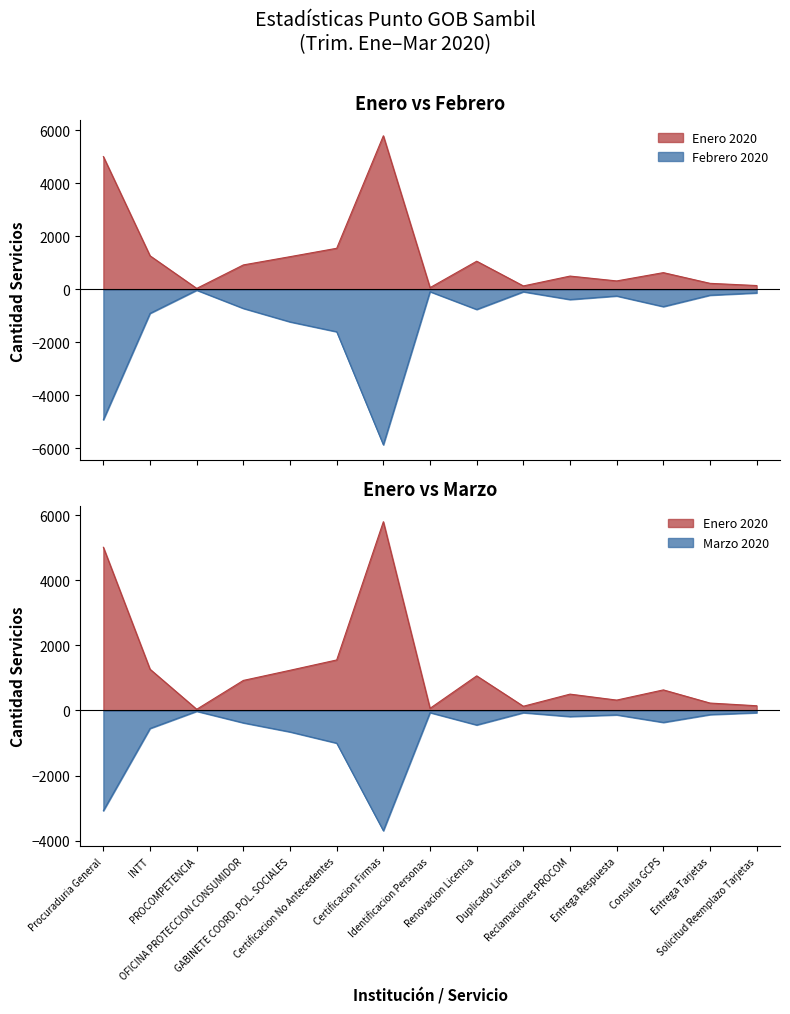

How many interior local valleys does the Febrero 2020 series have?

4